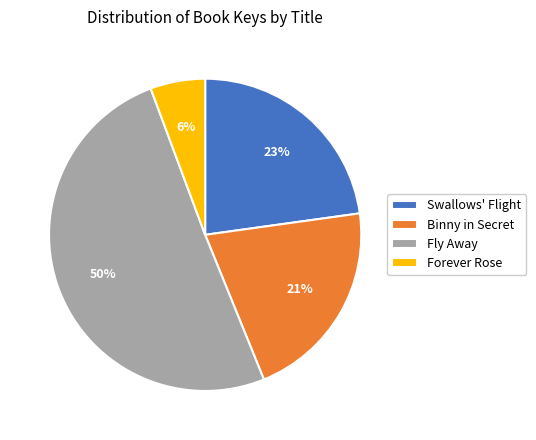

To the nearest percent, what is the average slice percentage?

25%